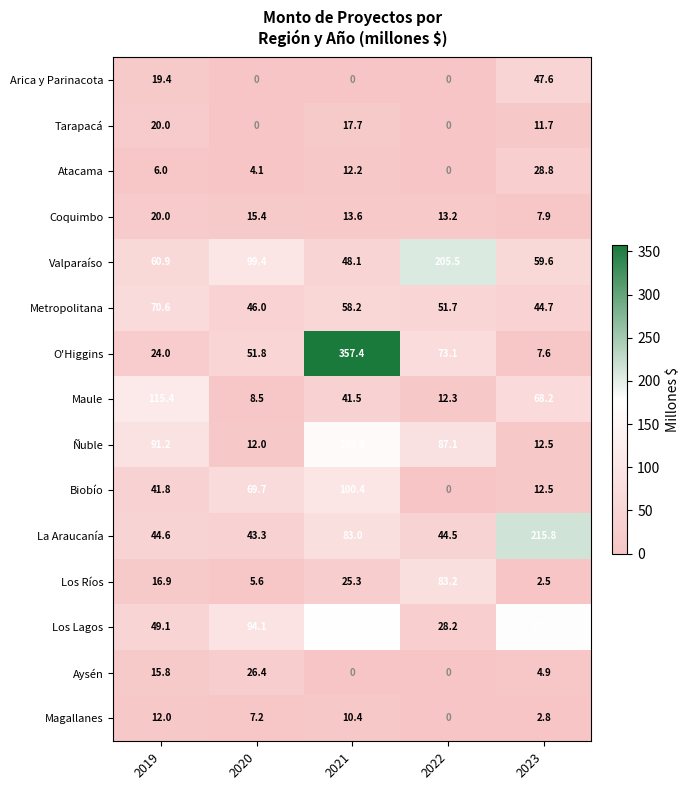

Where is Maule nearest to the value 61?

2023